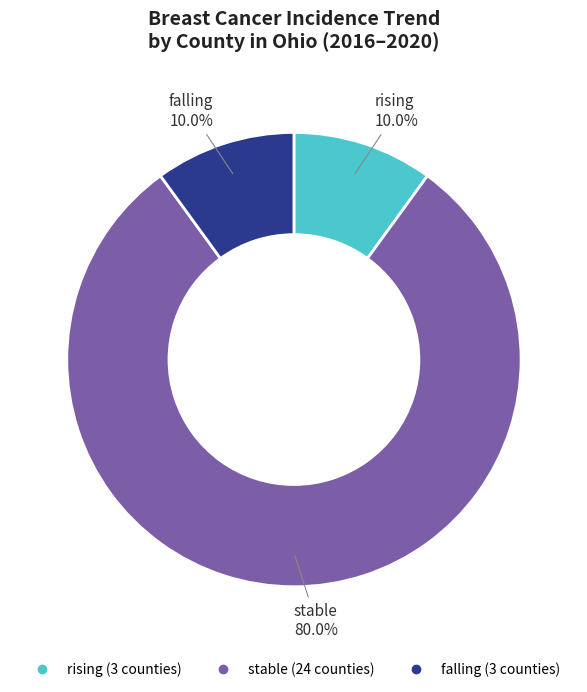

How many segments does this pie chart have?

3